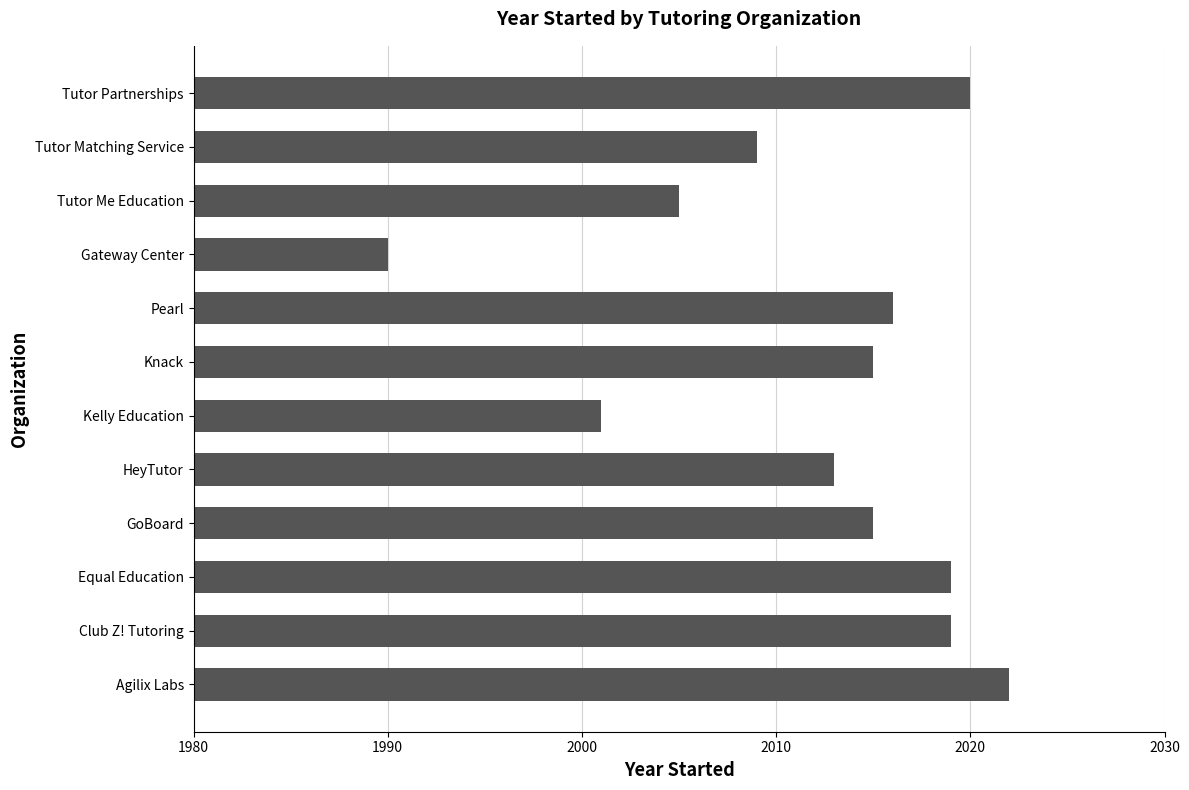

Is it true that the value at Kelly Education is 3124?

False